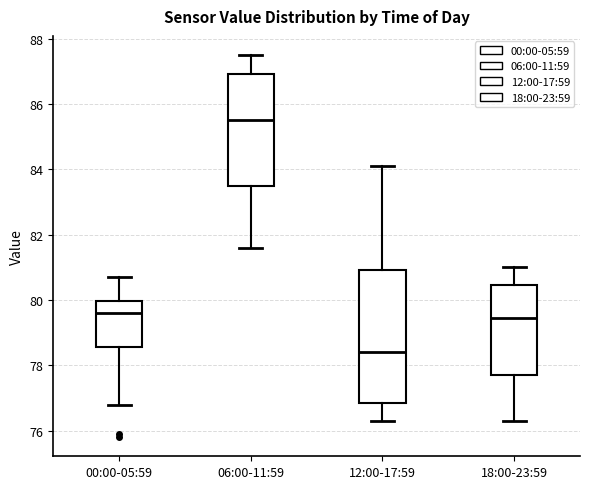

Comparing the boxes themselves (not the whiskers), which one is the tallest?

12:00-17:59